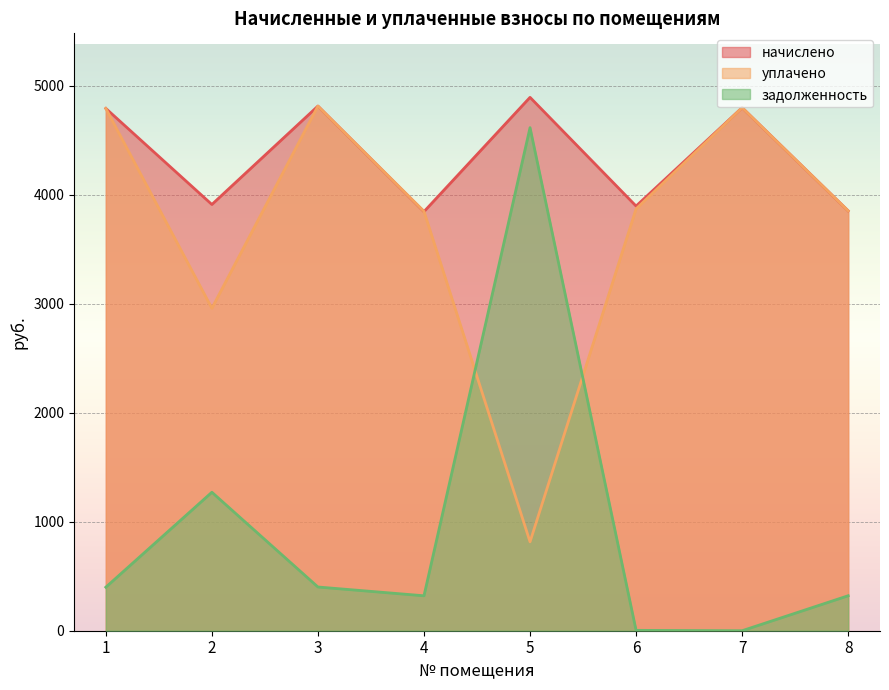

What is the maximum value shown in the chart?

4894.8